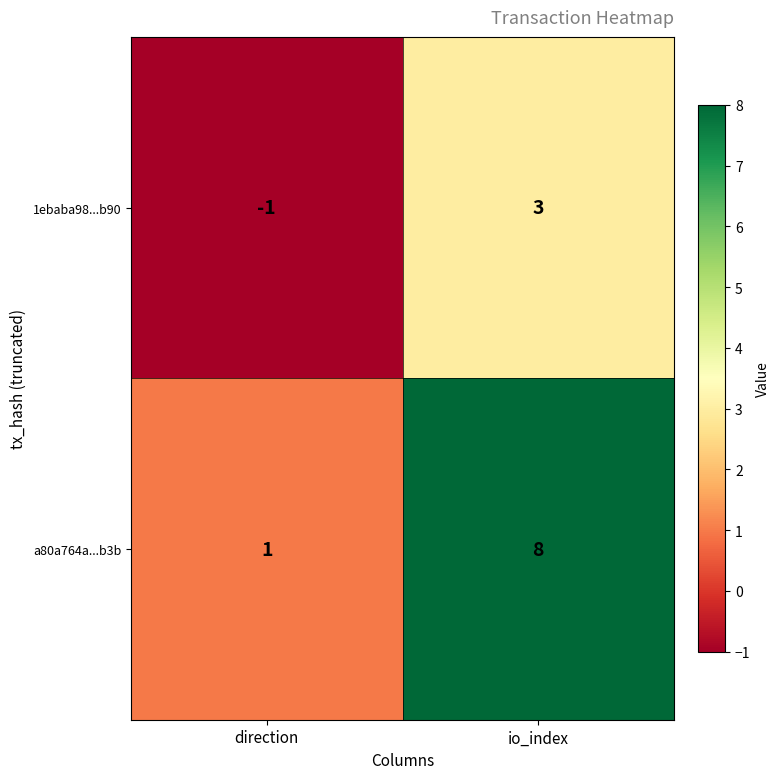

Is it true that a80a764a...b3b equals 8 at io_index?

True